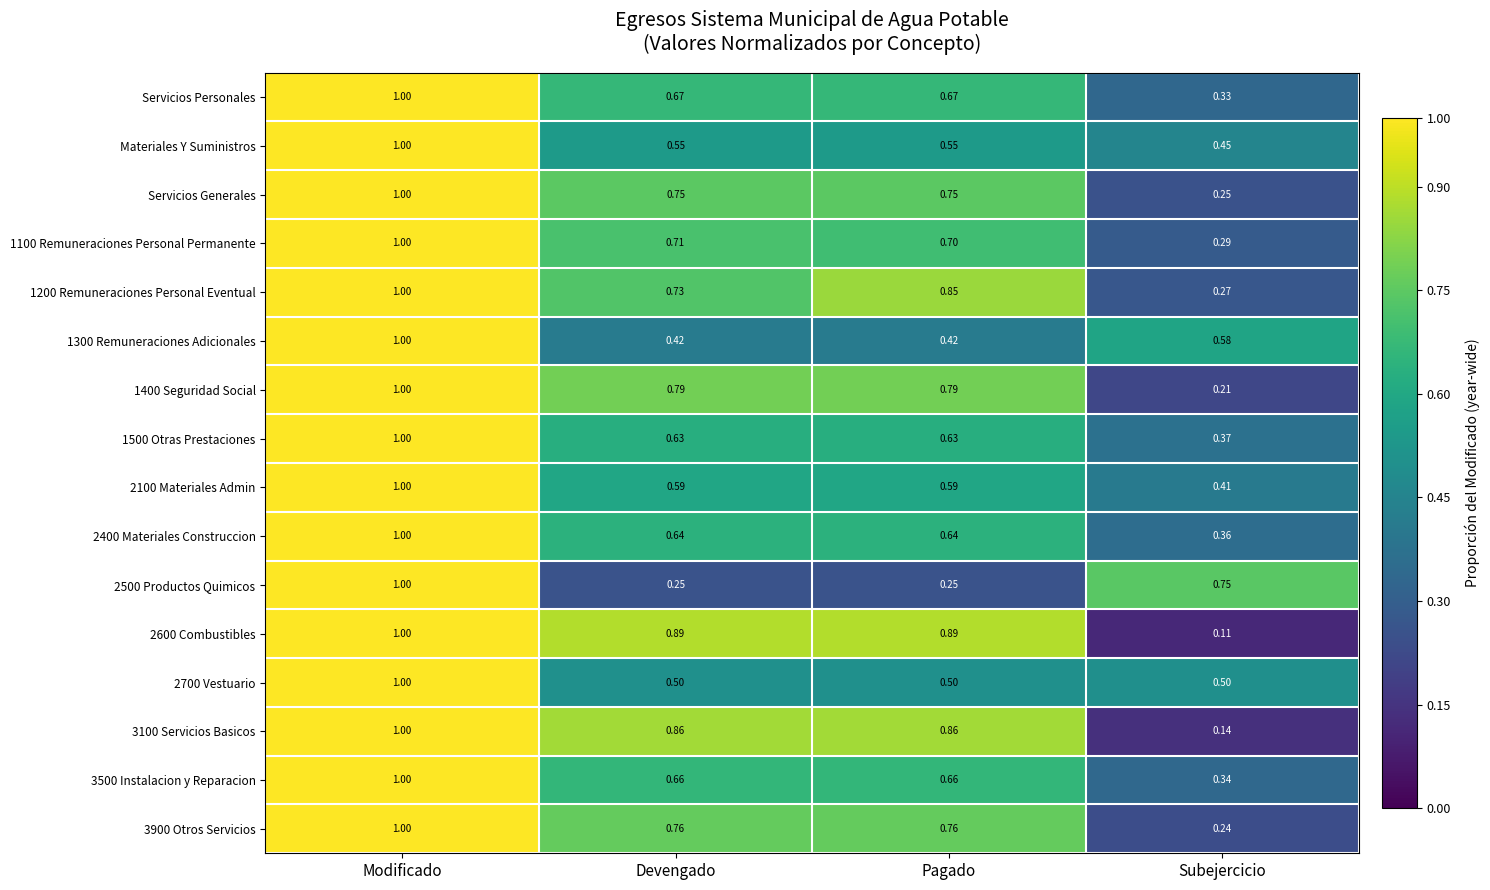

Which label corresponds to the smallest value in the chart?

Subejercicio